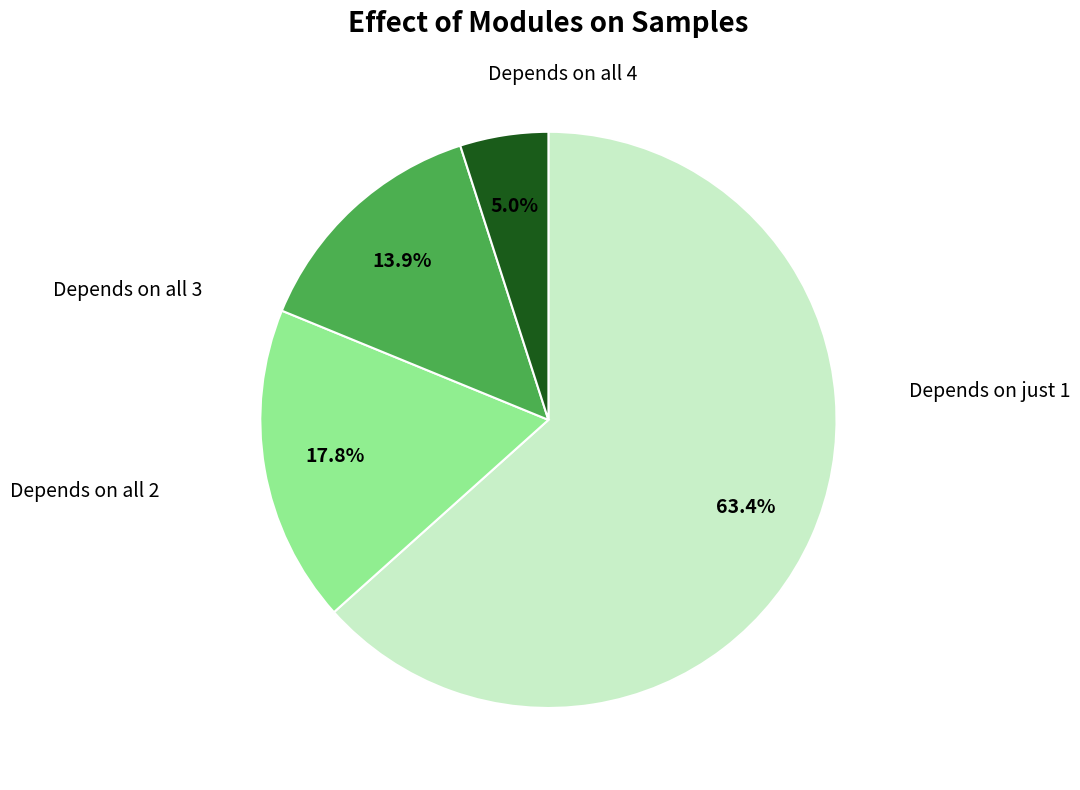

Count the number of slices in the pie.

4